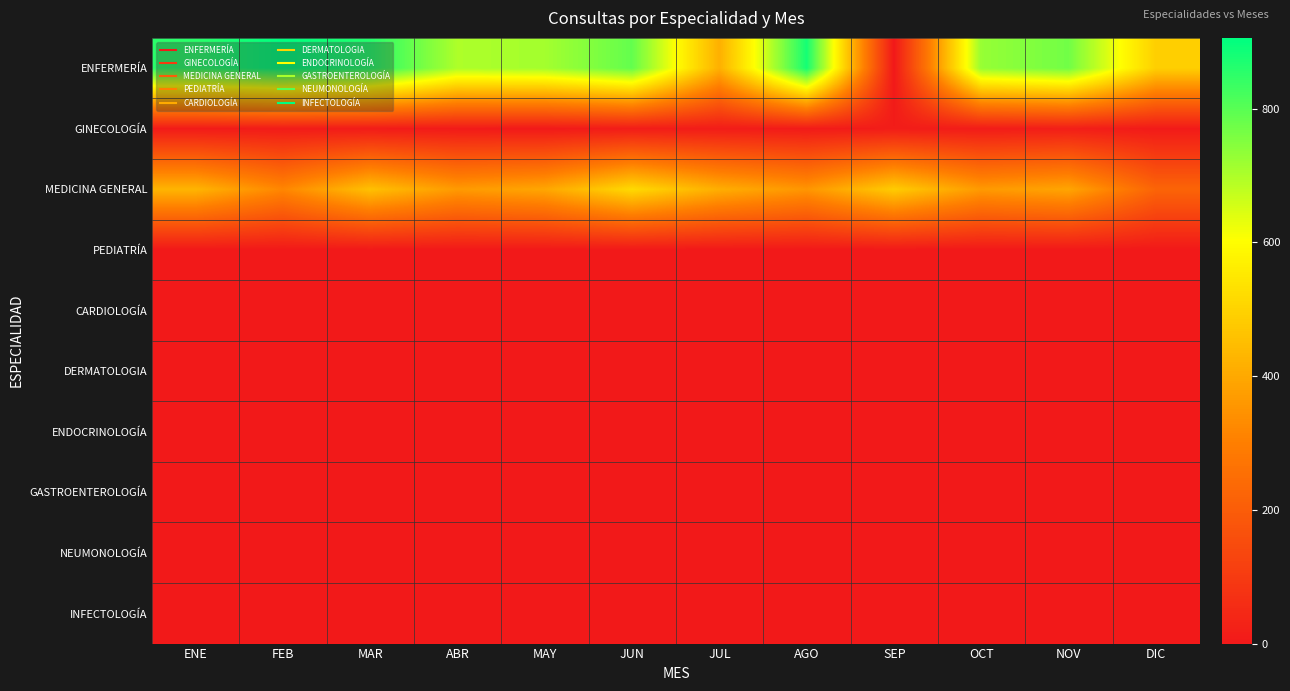

Which series changed the most between ABR and JUN?

MEDICINA GENERAL